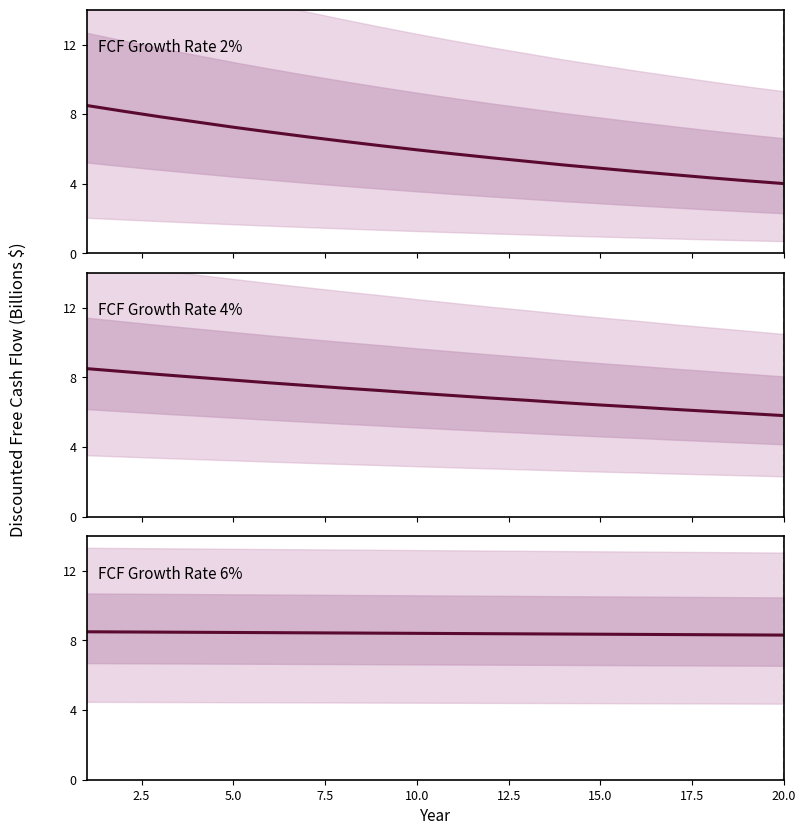

The value of FCF Growth Rate 4% at 5.0 is 13.2. True or false?

False